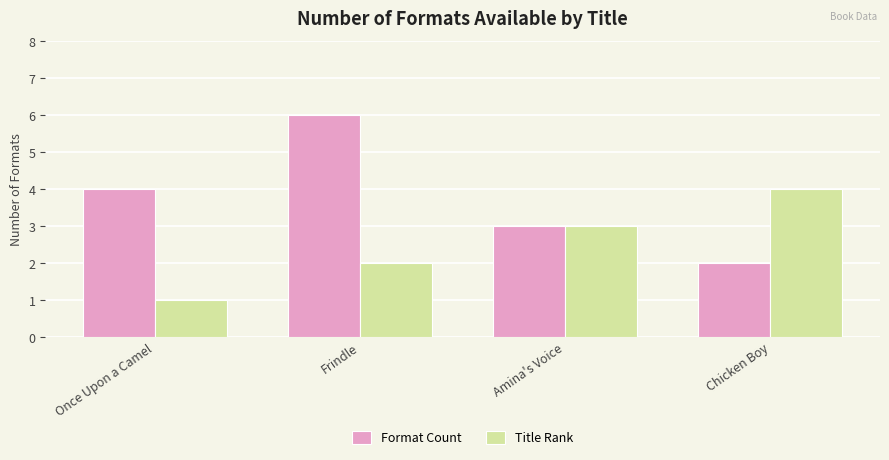

What is the minimum value for Title Rank?

1